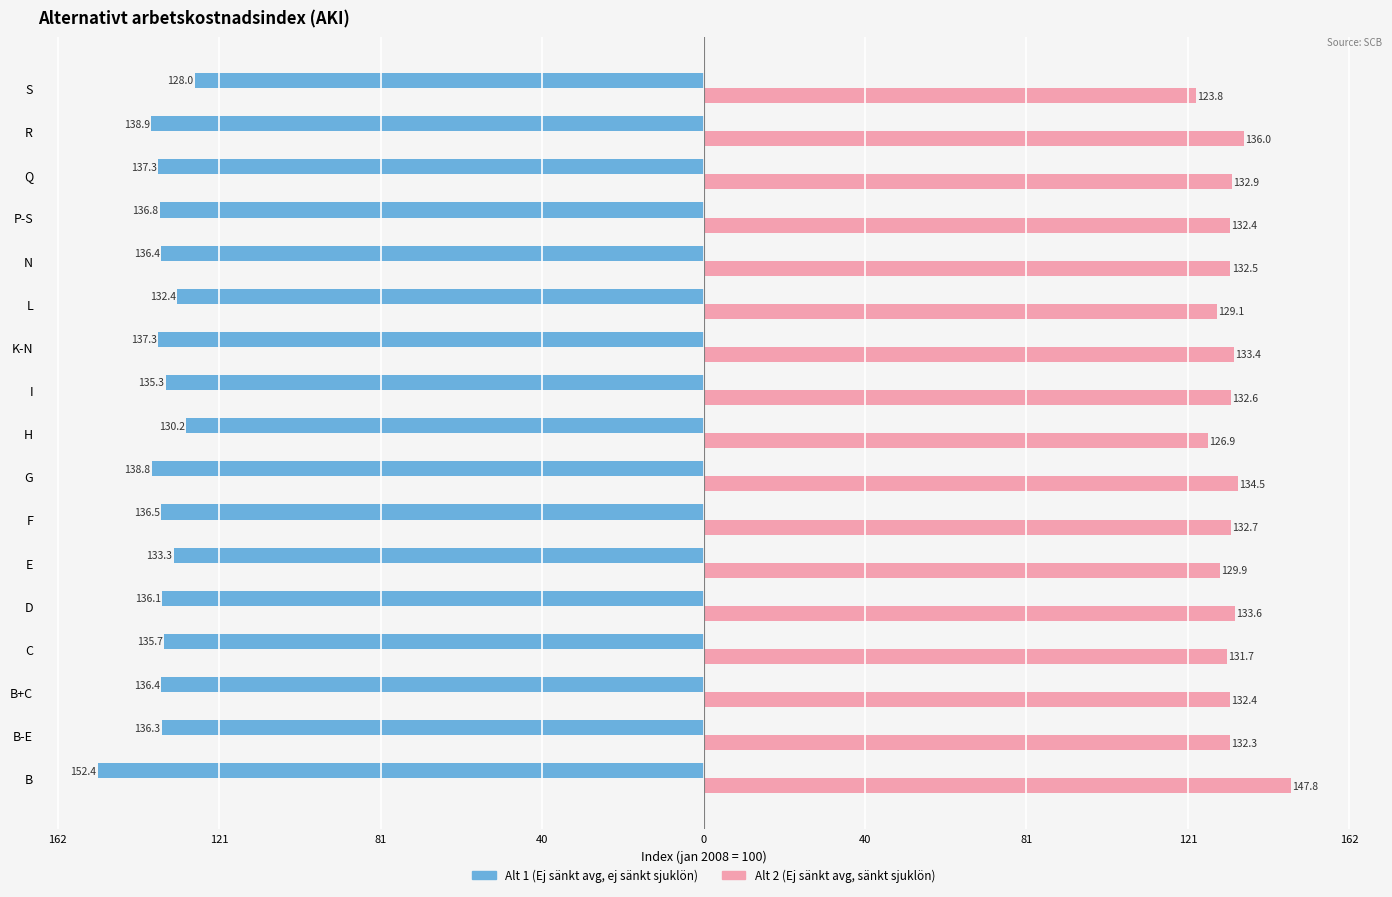

What are all the series names shown in the legend?

Alt 1 (Ej sänkt avg, ej sänkt sjuklön), Alt 2 (Ej sänkt avg, sänkt sjuklön)